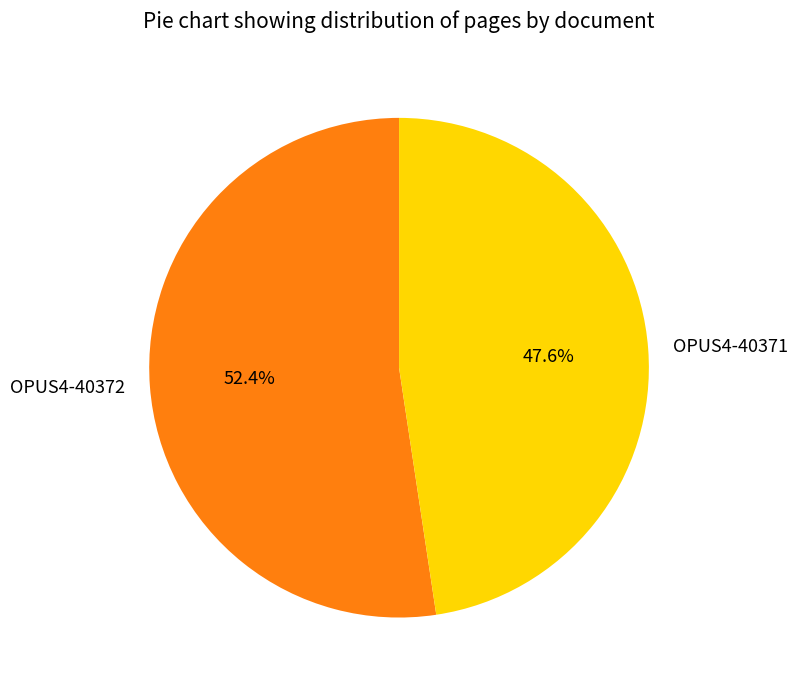

How many slices are in this pie chart?

2